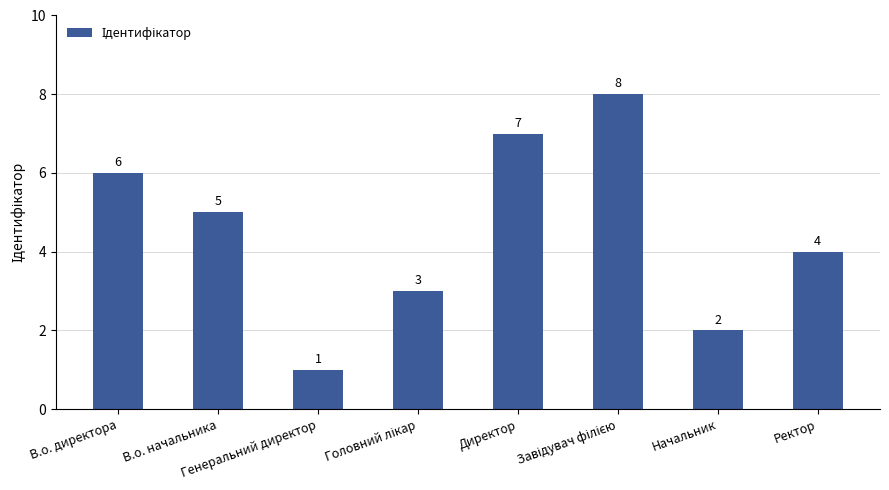

What is the difference between the second highest and second lowest values?

5